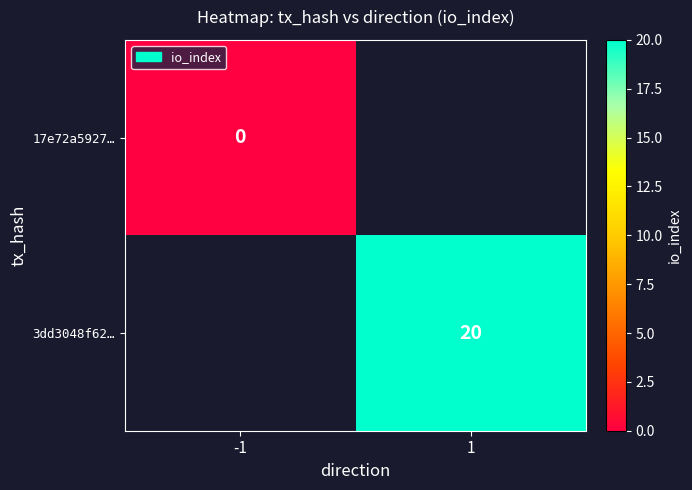

At which category does the chart reach its minimum across all series?

-1